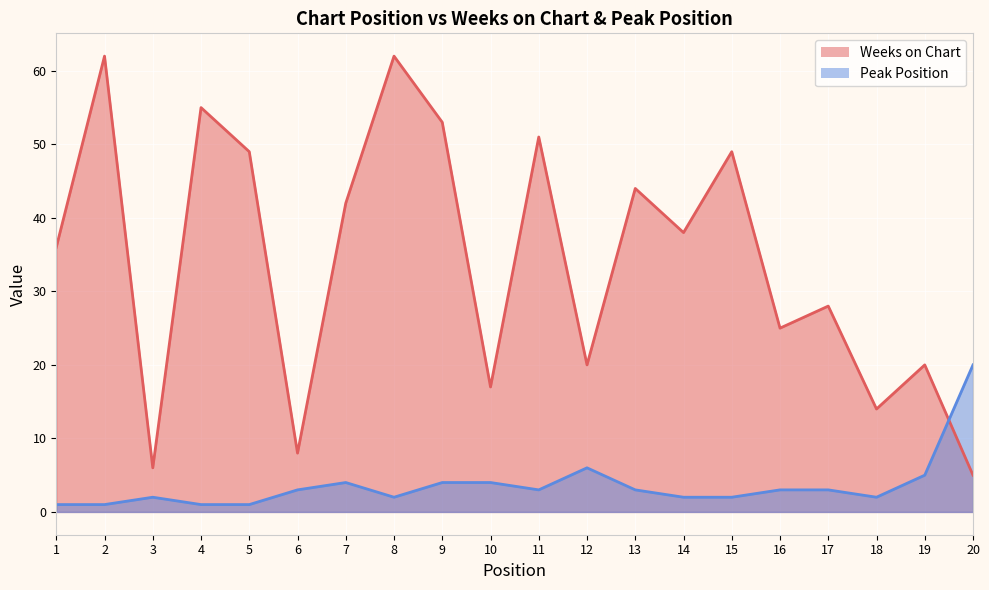

Which series has the largest range (max minus min)?

Weeks on Chart